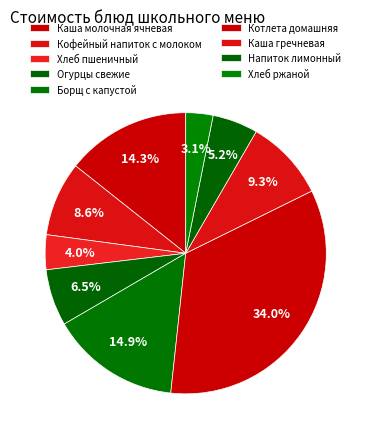

Is there any slice that represents more than half of the pie?

No